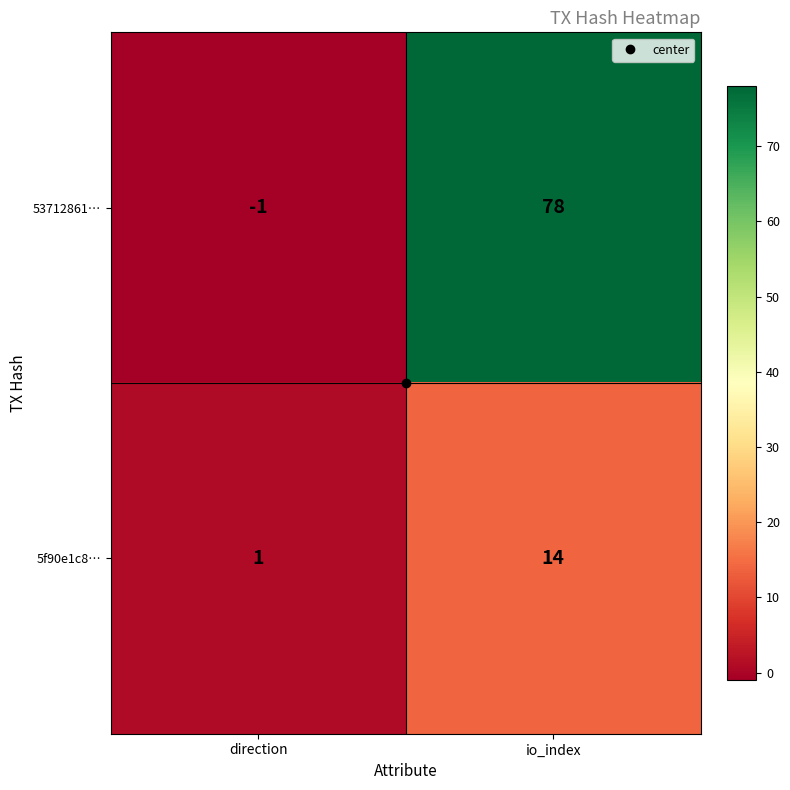

What is the difference between the 5f90e1c8… values at io_index and direction?

13